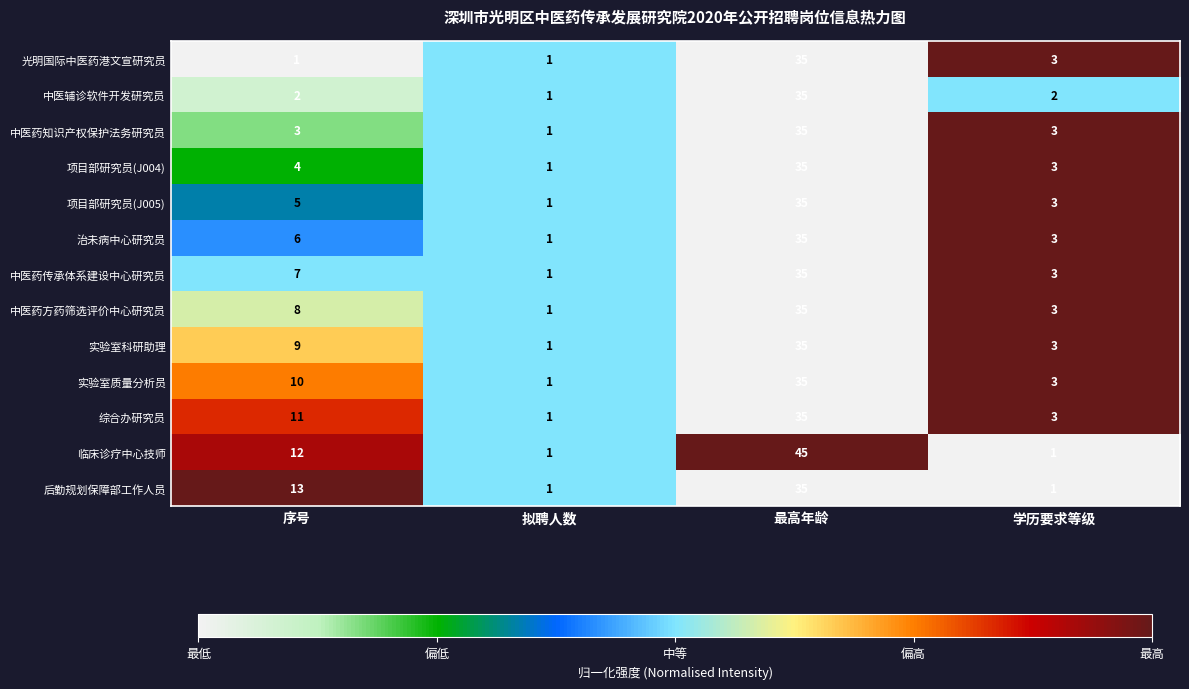

Where is 后勤规划保障部工作人员 nearest to the value 18?

序号